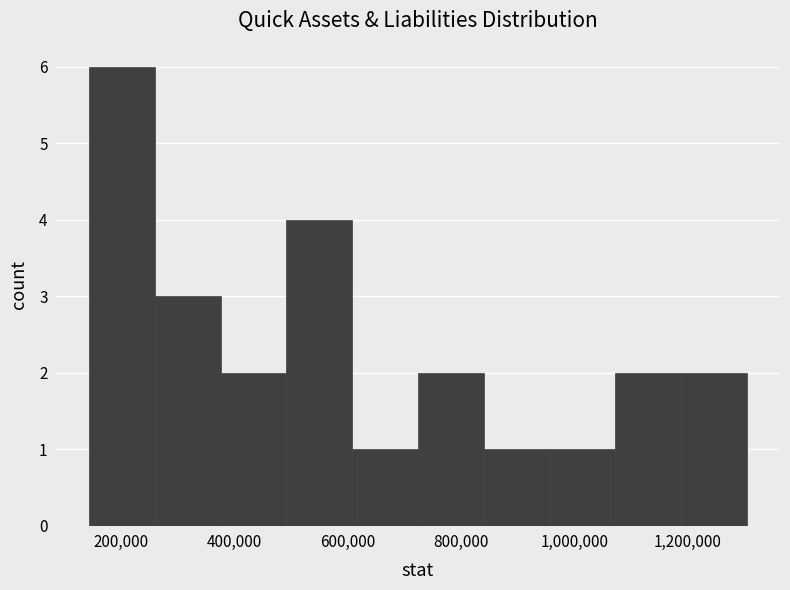

Reading left to right, transcribe this chart: for each bar, give the range it covers on the x-axis and its height. Neither the bar edges nor the heights are printed on the chart, so give them approximately, as read against the axes.

140000 to 260000: 6
260000 to 380000: 3
380000 to 500000: 2
500000 to 600000: 4
600000 to 720000: 1
720000 to 840000: 2
840000 to 960000: 1
960000 to 1080000: 1
1080000 to 1180000: 2
1180000 to 1300000: 2